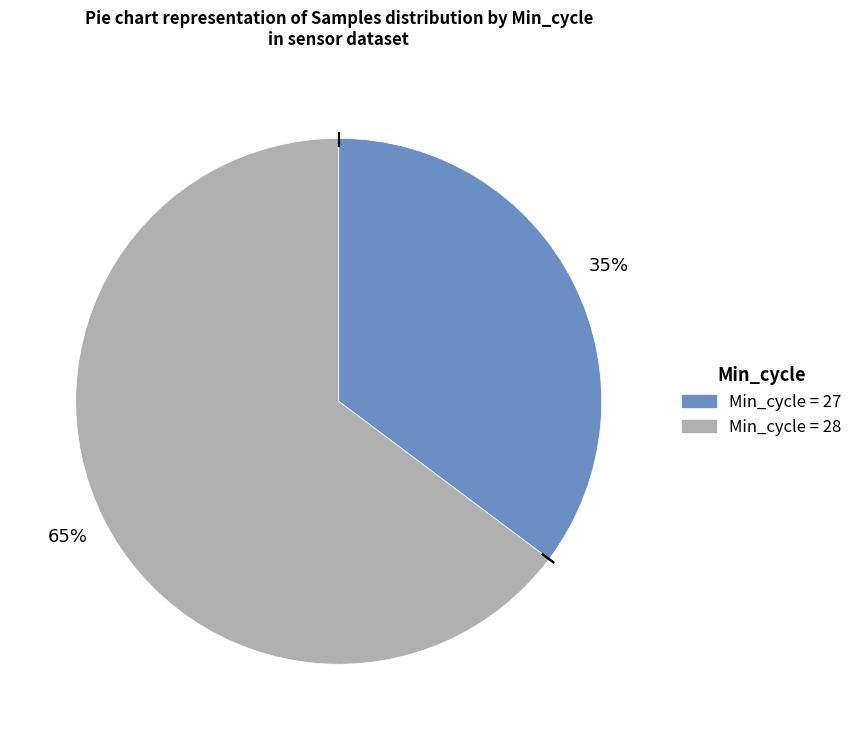

Is there any slice that represents more than half of the pie?

Yes